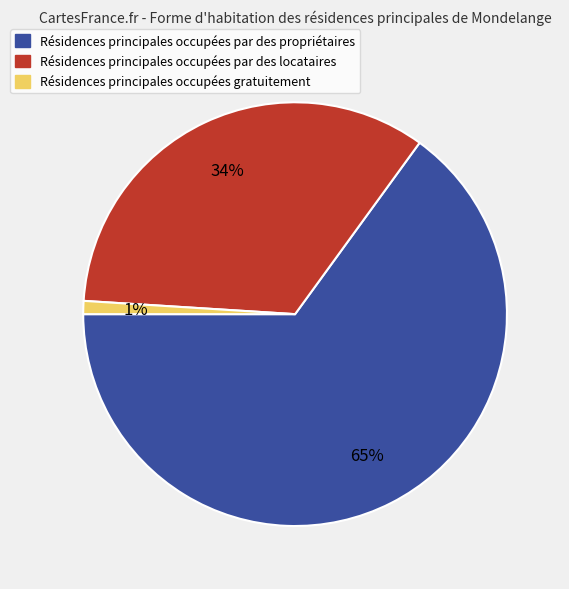

To the nearest percent, what is the difference between the largest and smallest slice percentages?

64%